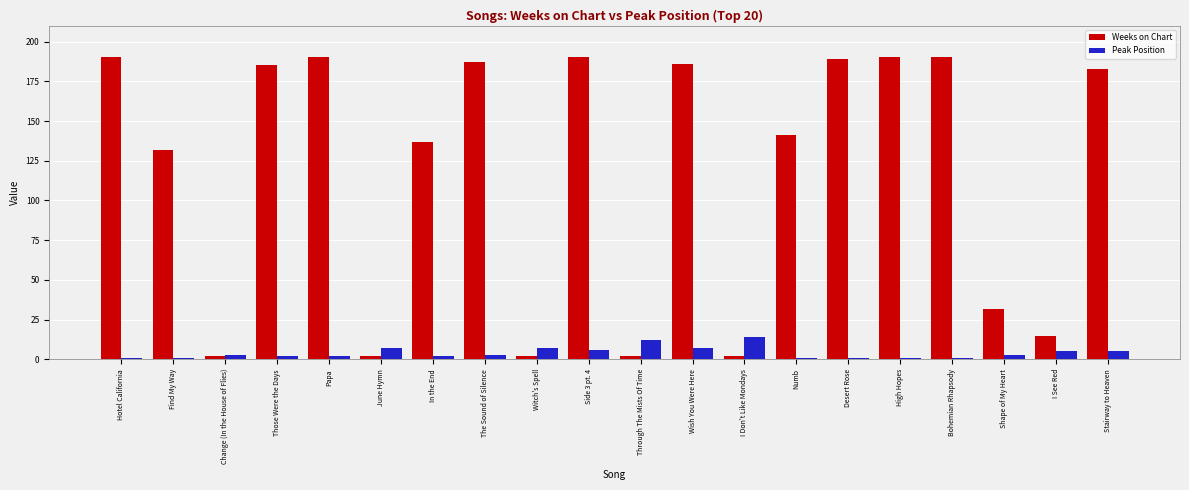

What value does the Peak Position series have at Side 3 pt. 4?

6